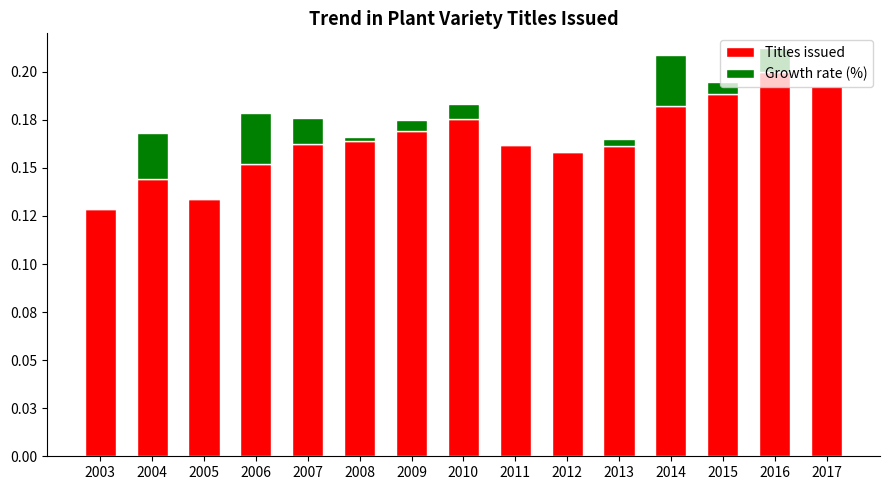

What are all the series names shown in the legend?

Titles issued, Growth rate (%)